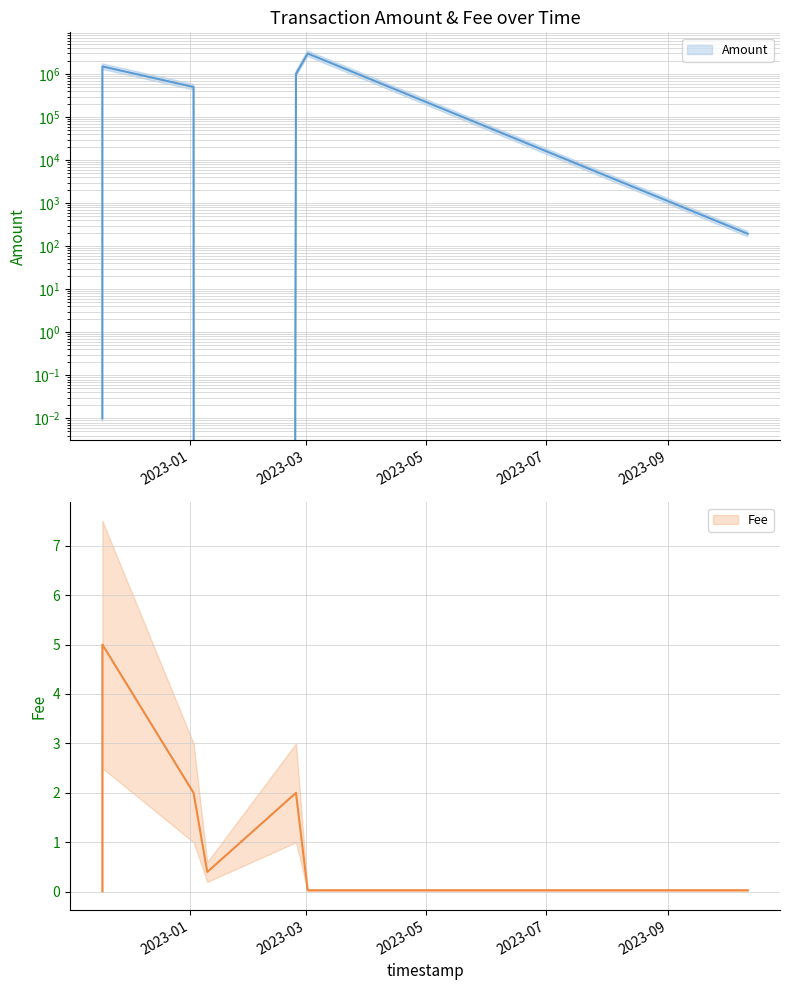

What is the sum of all Amount values?

6000389.6